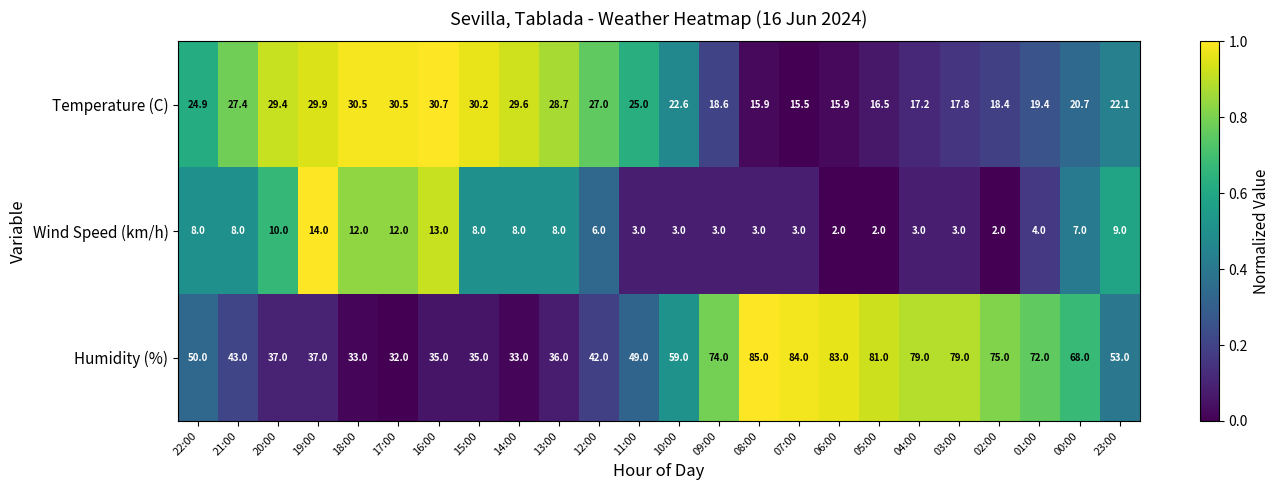

What is the difference between the Temperature (C) values at 20:00 and 03:00?

11.6